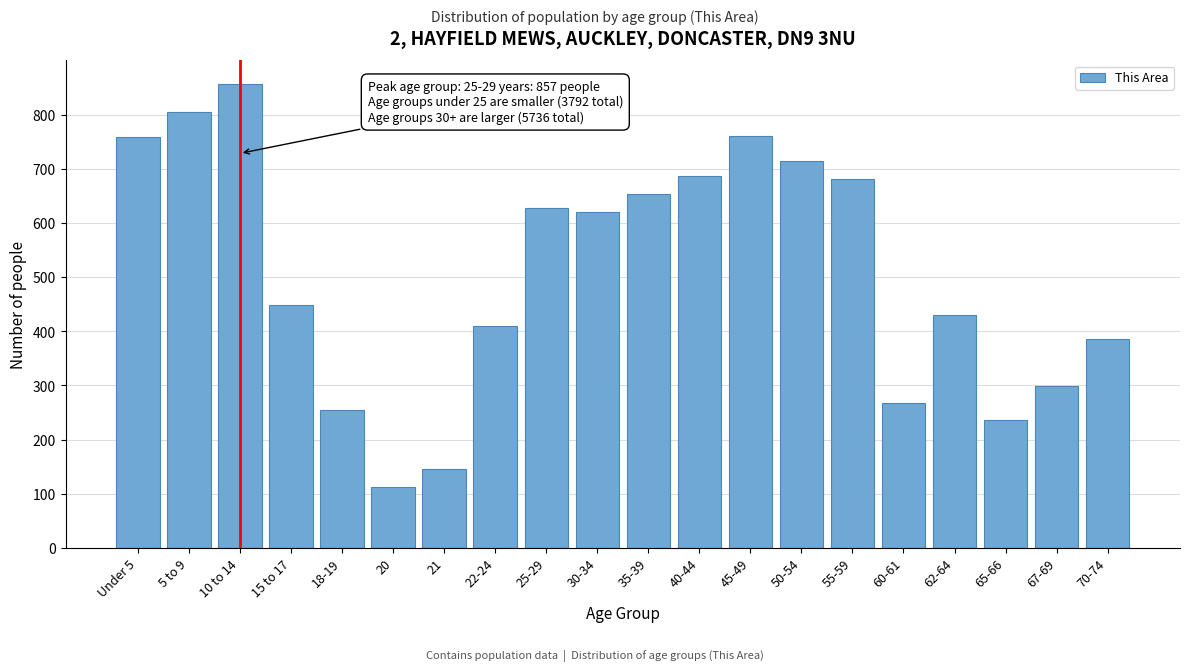

The chart shows a value of 113 at 20. True or false?

True